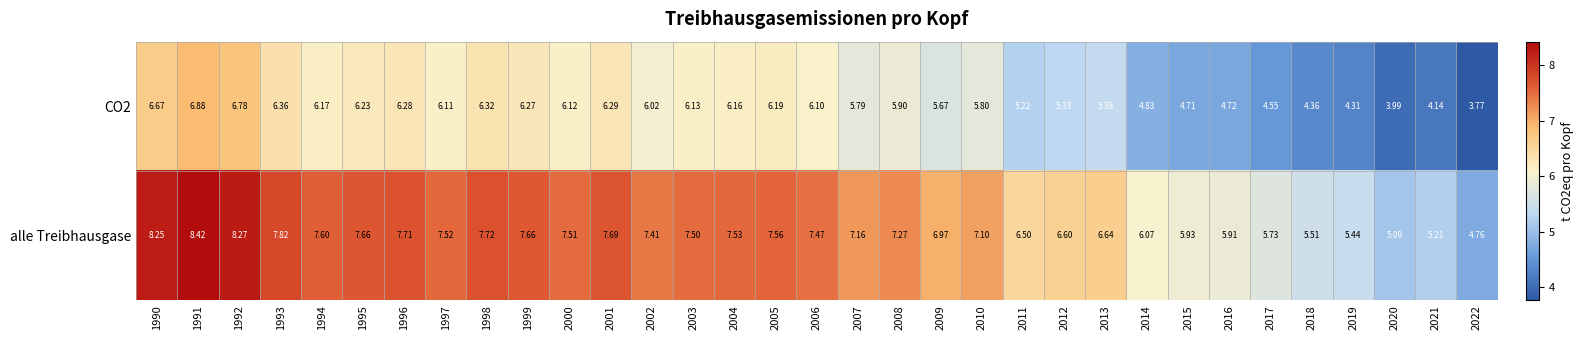

Which series has the largest range (max minus min)?

alle Treibhausgase